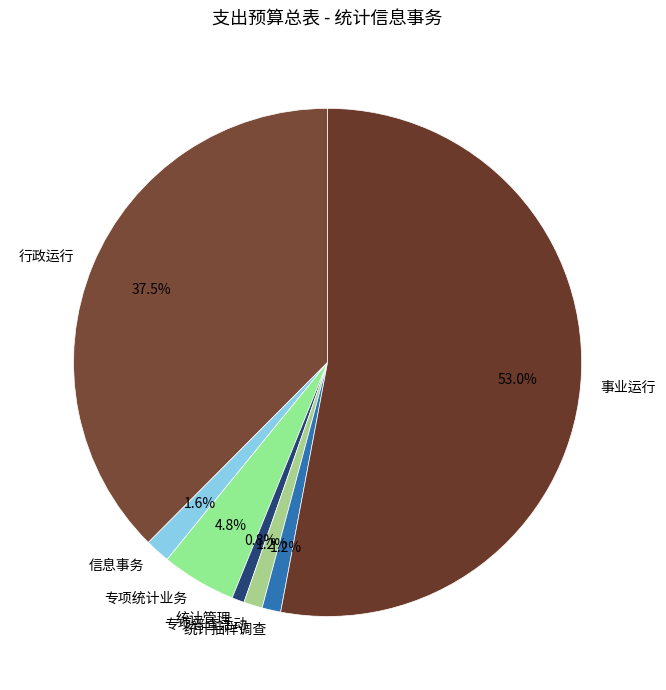

Is it true that 专项统计业务 is 5% of the pie?

True